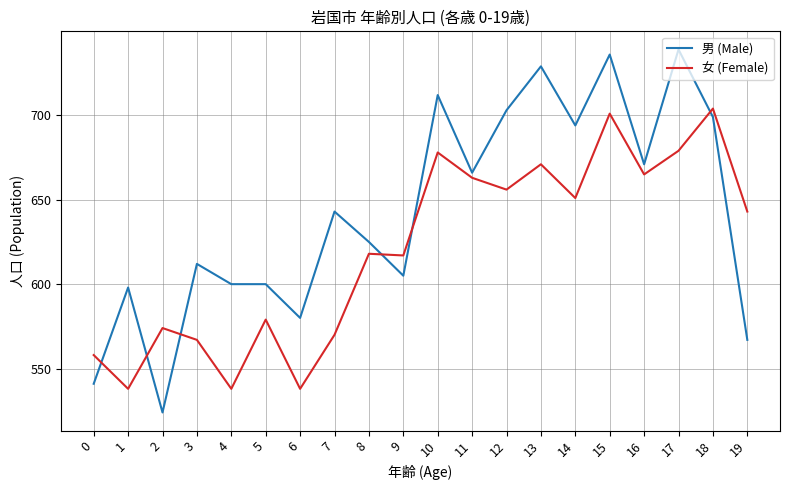

What is the lowest value of the 男 (Male) series?

524